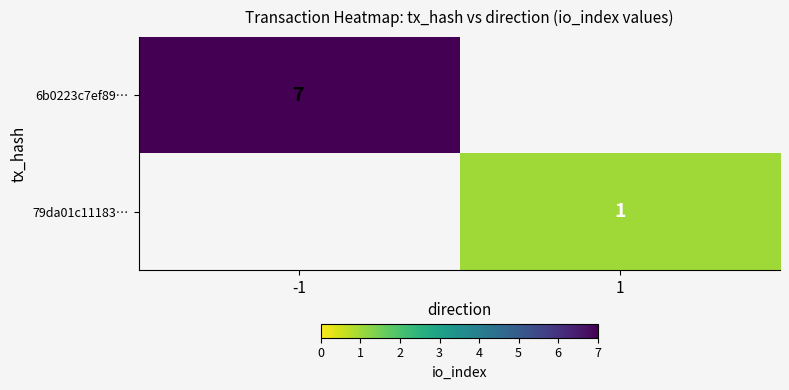

The 79da01c11183… series shows 1 at 1. True or false?

True